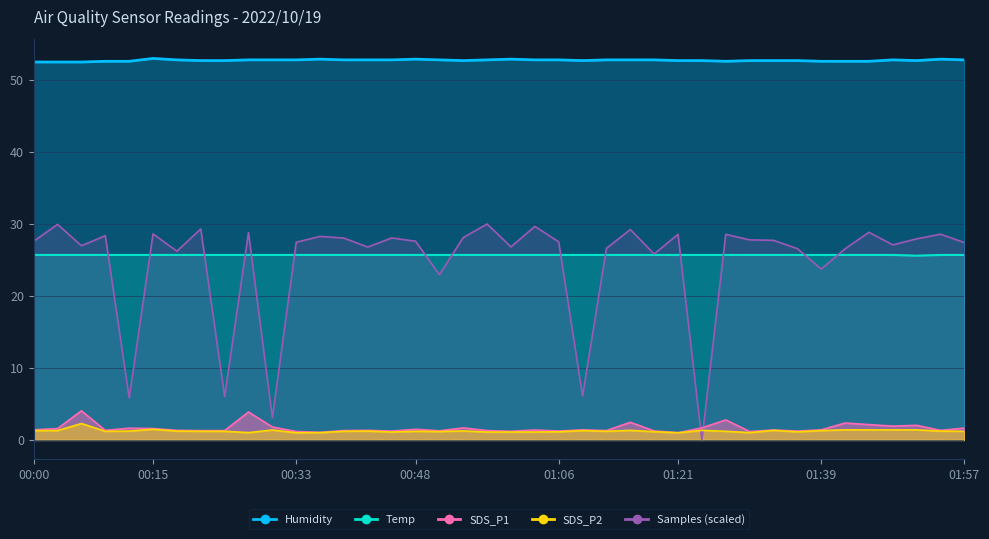

At which category does Samples_norm reach its first local valley?

00:06